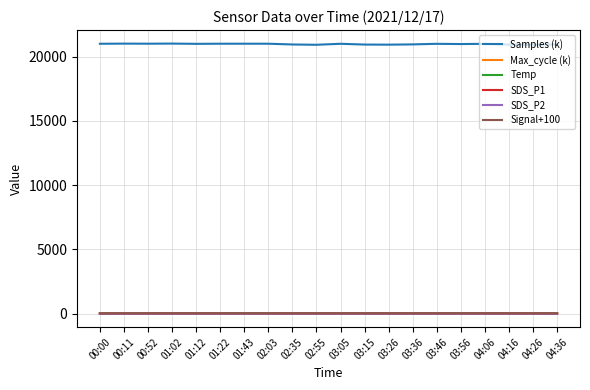

Which series has the largest total across all categories?

Samples (k)